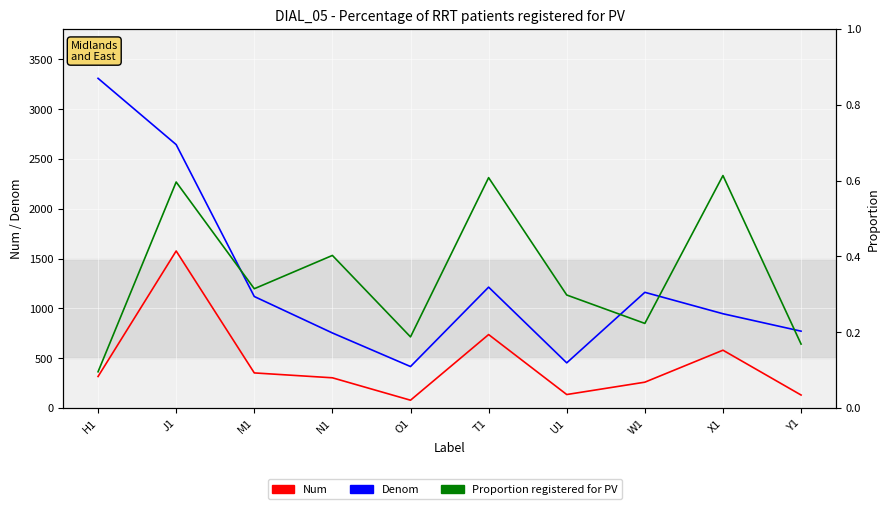

Rank the series by their maximum value, from highest to lowest.

Denom, Num, Proportion registered for PV